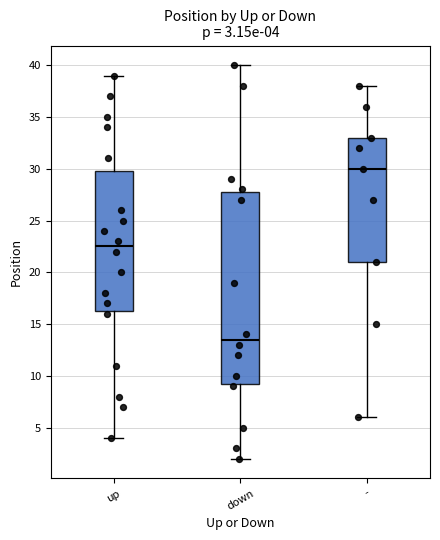

Comparing the boxes themselves (not the whiskers), which one is the tallest?

down